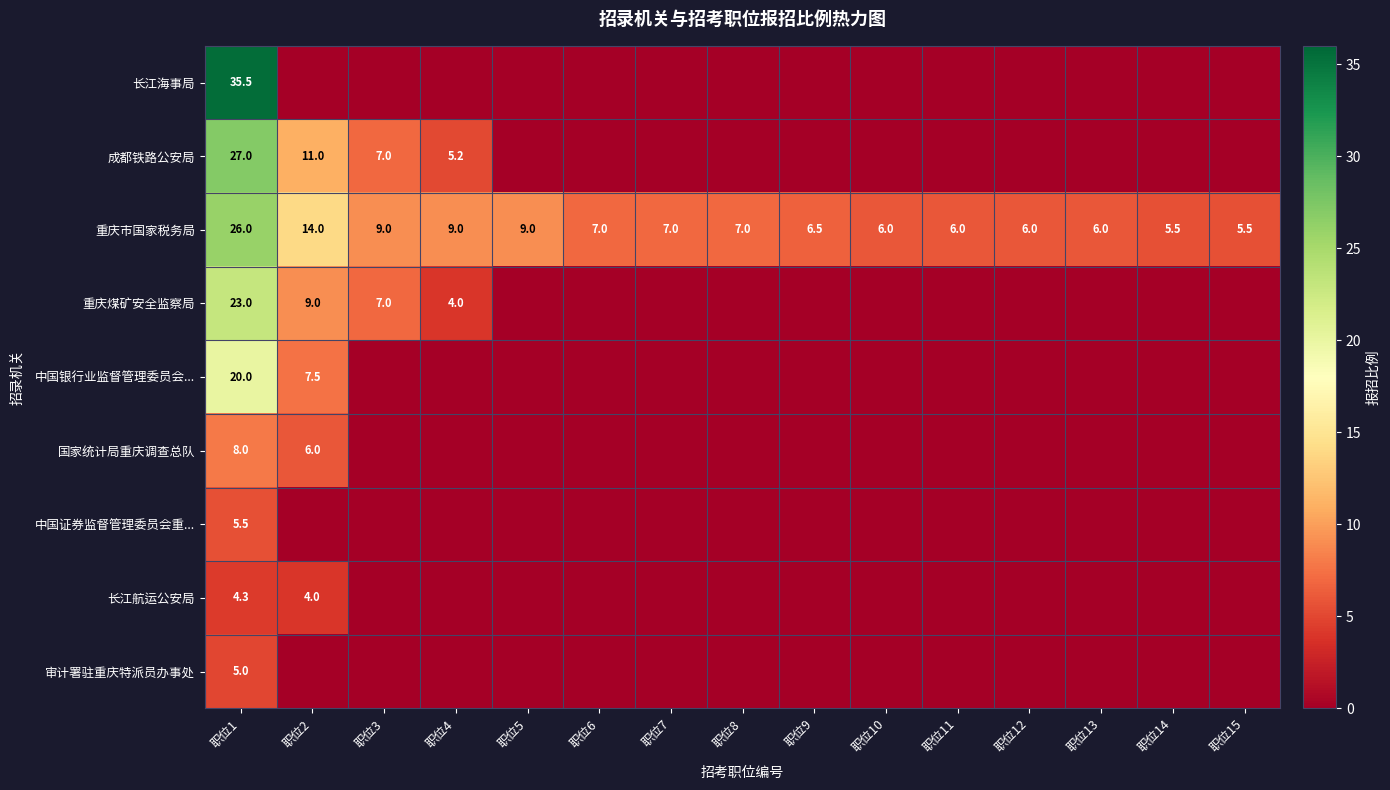

The 中国证券监督管理委员会重... series shows 1.9 at 职位1. True or false?

False